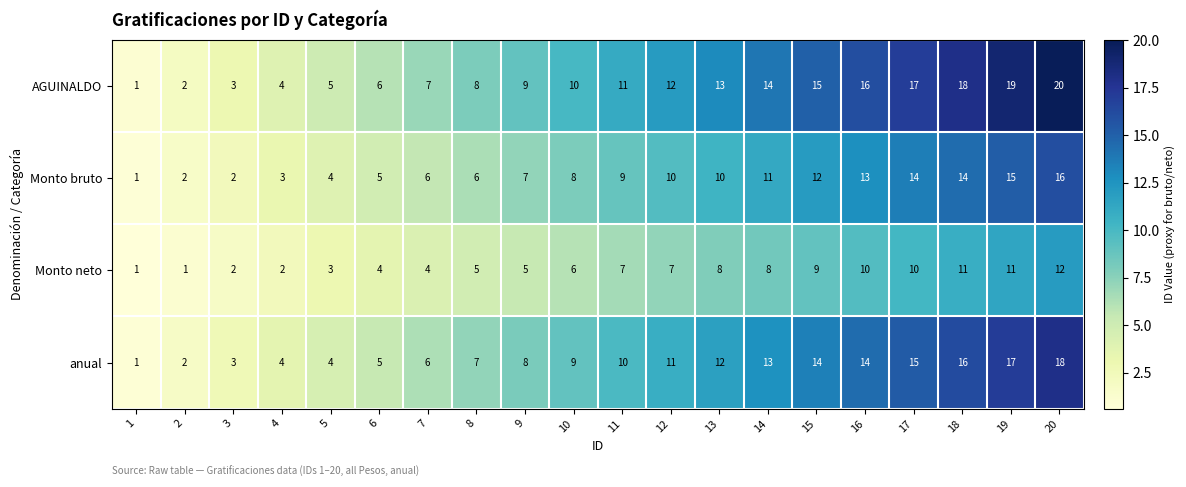

What is the total value across all series at 11?

37